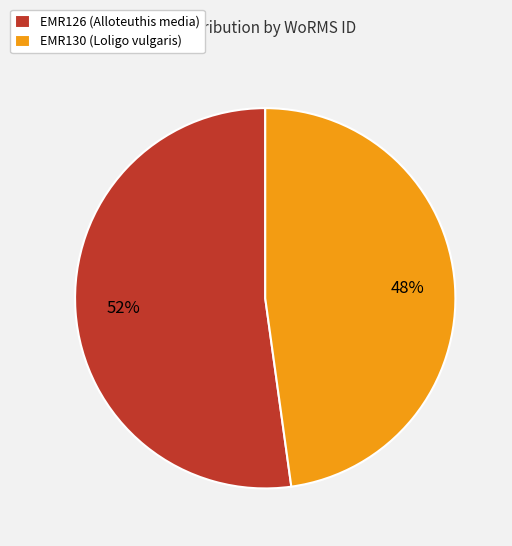

Do EMR130 (Loligo vulgaris) and EMR126 (Alloteuthis media) together represent more than half of the pie?

Yes